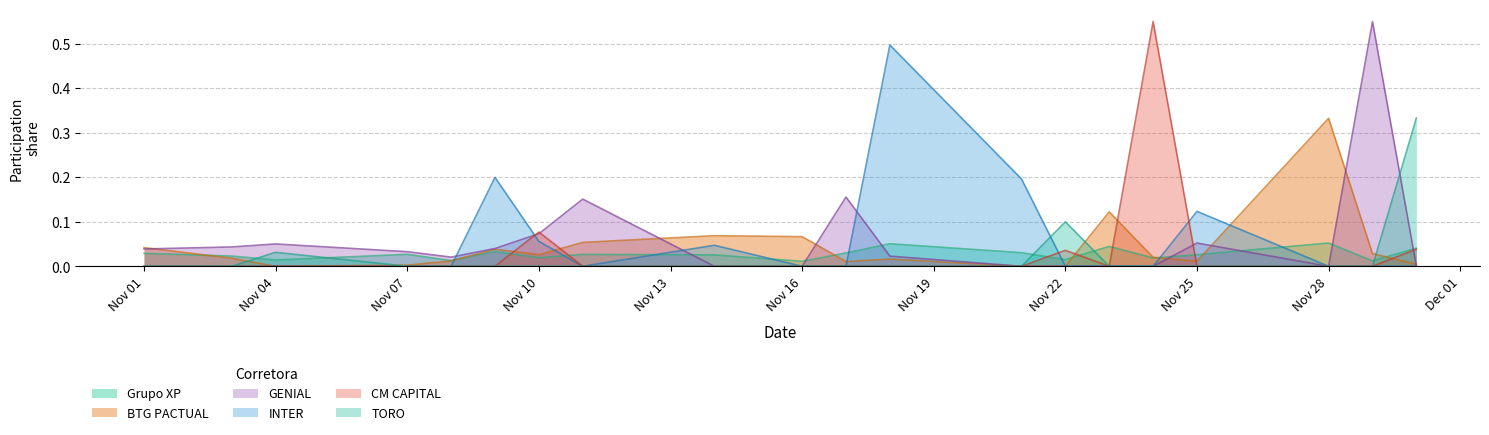

Is it true that TORO equals 0.0 at Nov 01?

True